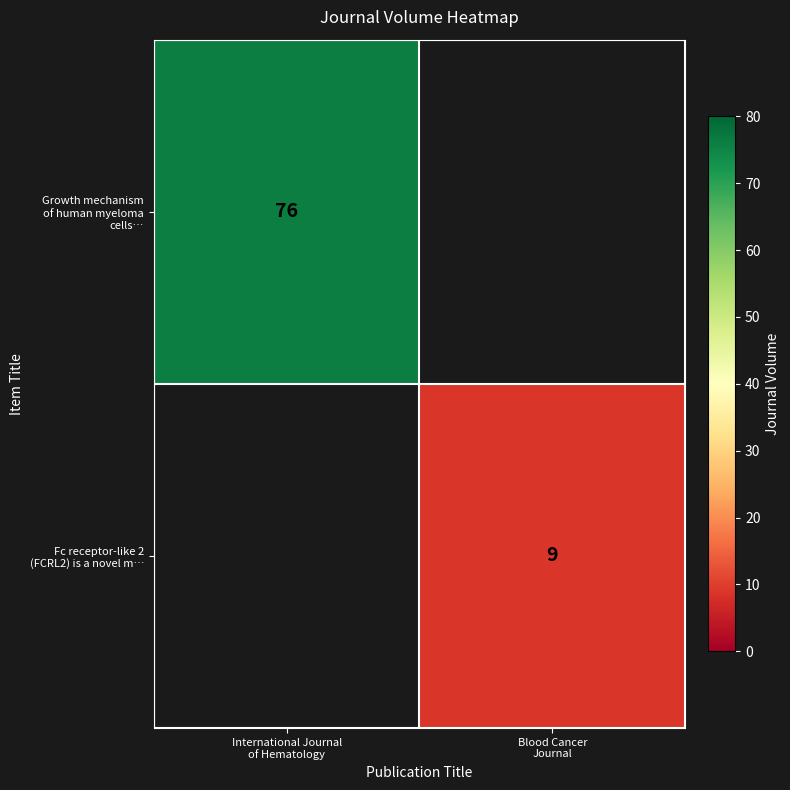

How many positive values does the Growth mechanism of human myeloma cells… series have?

1